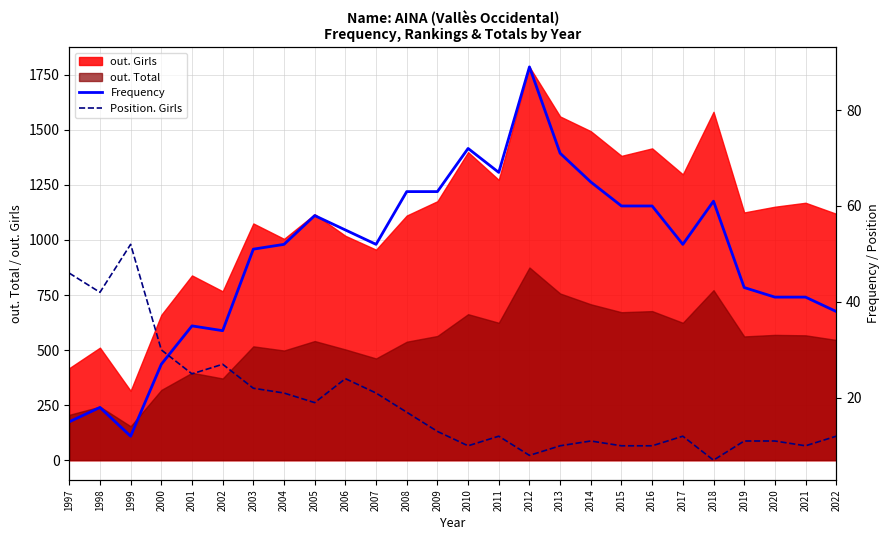

What is the average value of the Position. Girls series?

19